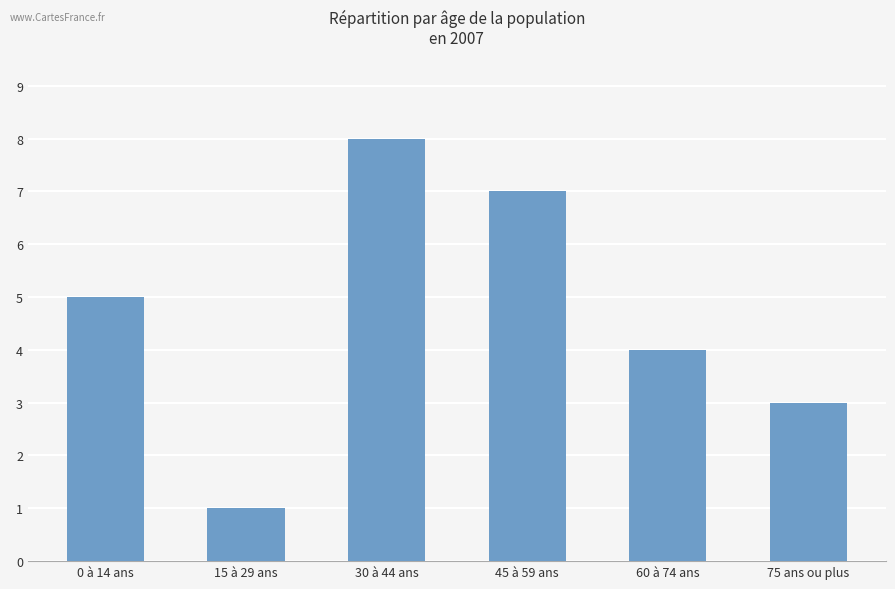

List the labels in order of value, largest first.

30 à 44 ans, 45 à 59 ans, 0 à 14 ans, 60 à 74 ans, 75 ans ou plus, 15 à 29 ans